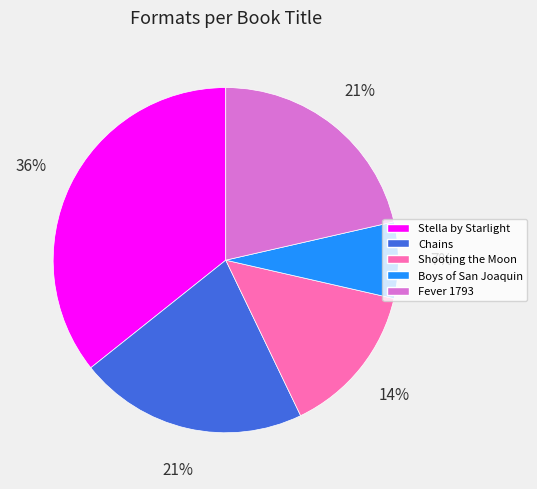

How many slices are in this pie chart?

5